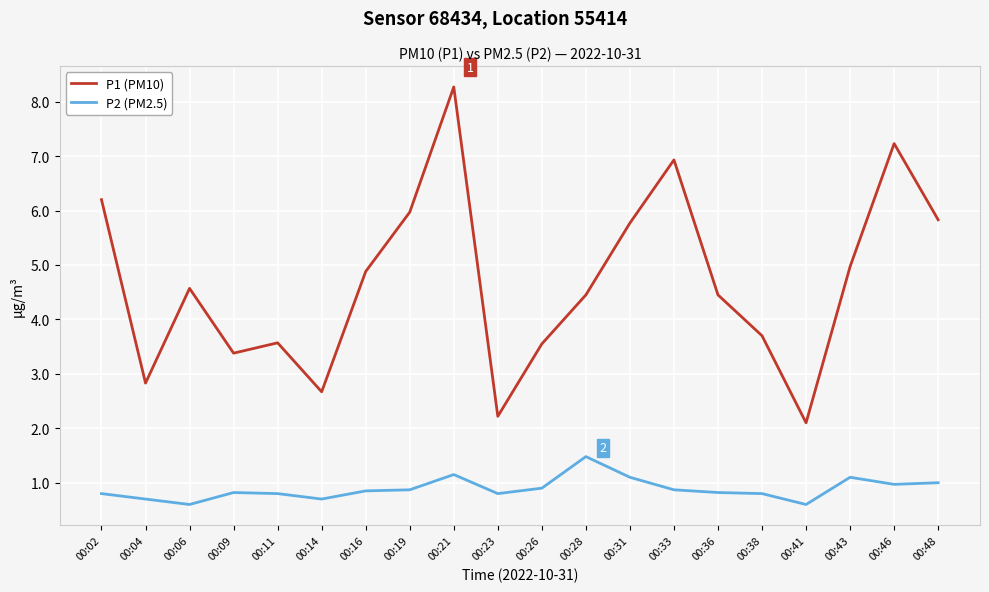

Which series changed the most between 00:23 and 00:38?

P1 (PM10)